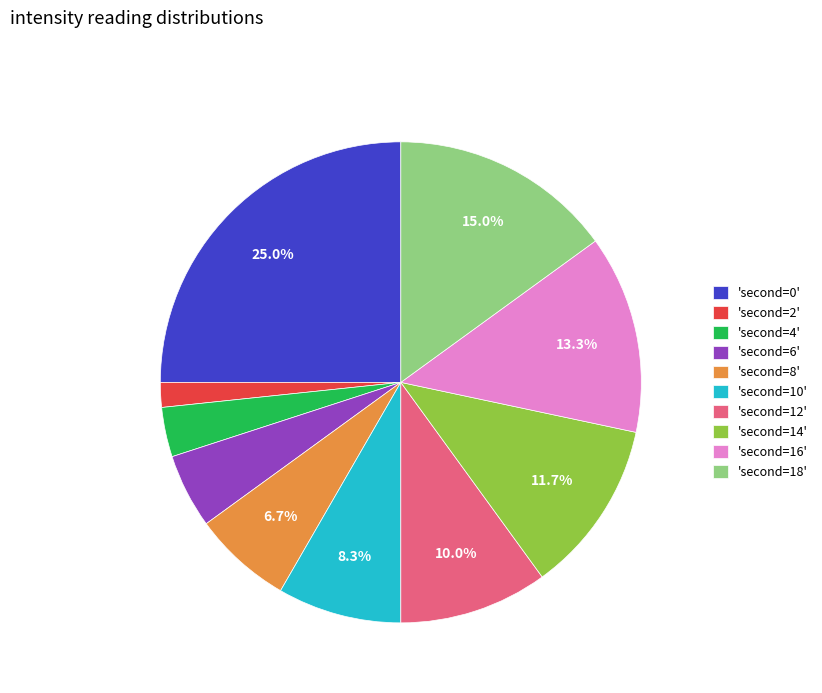

Which slice is the largest?

'second=0'